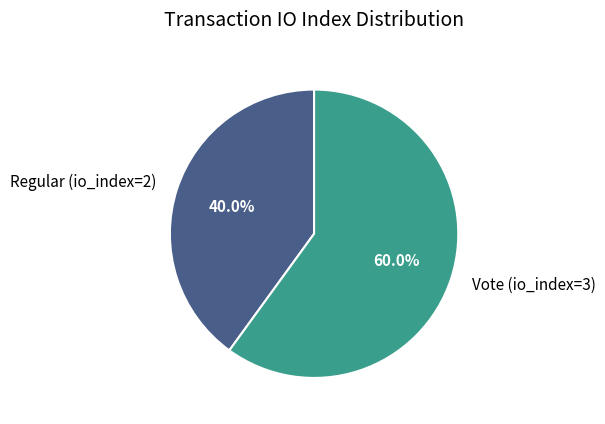

To the nearest percent, what is the difference between the largest and smallest slice percentages?

20%